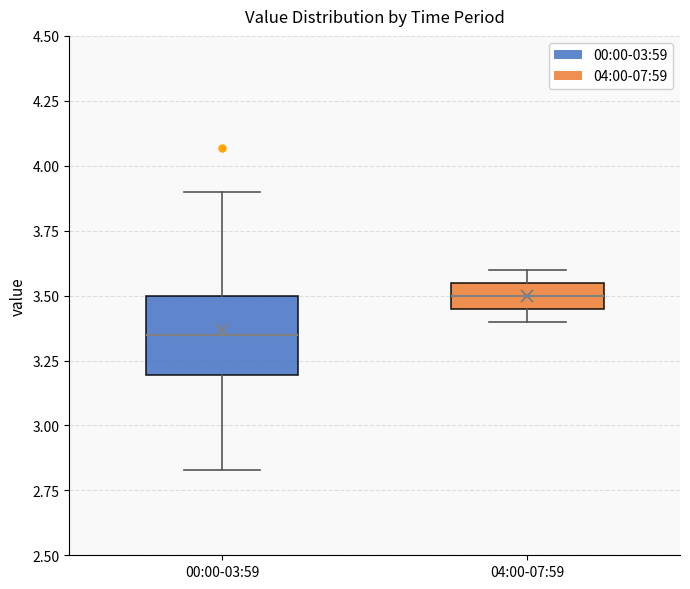

Reading left to right, transcribe this box plot: for each box, give where its median line is, the range the box spans, and where its two whiskers end, as read against the y-axis. The values are not printed on the chart, so give them approximately, as read against the axis.

00:00-03:59: median 3.35, box 3.20 to 3.50, whiskers 2.85 to 3.90
04:00-07:59: median 3.50, box 3.45 to 3.55, whiskers 3.40 to 3.60